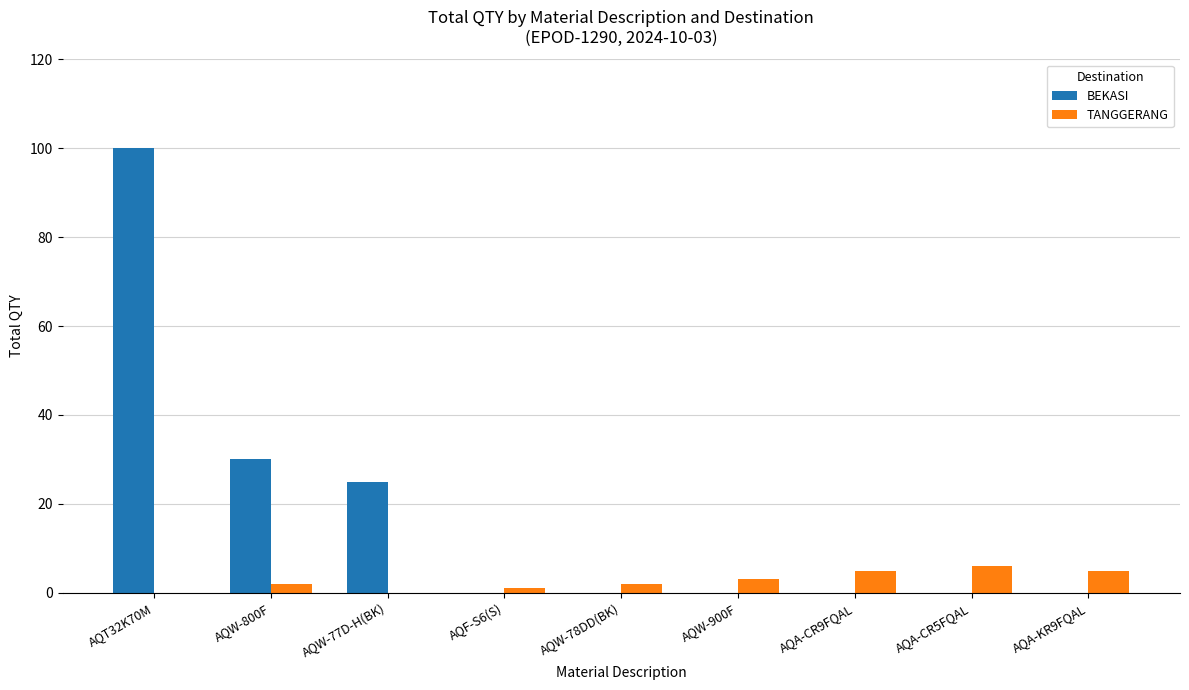

How many distinct data groups are displayed?

2